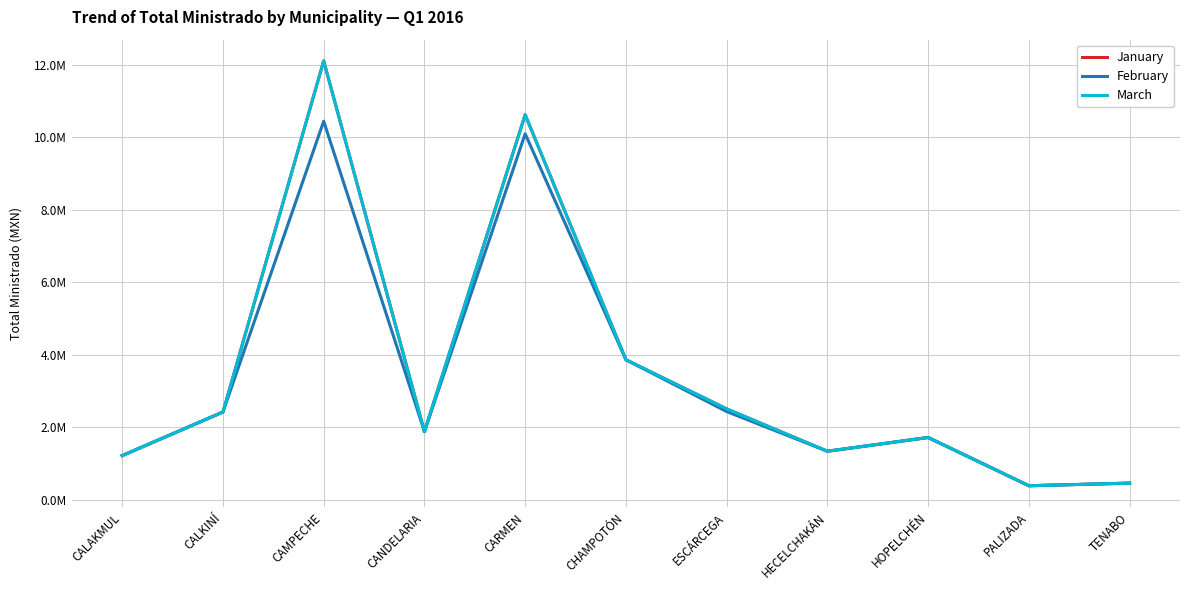

What are all the series names shown in the legend?

January, February, March